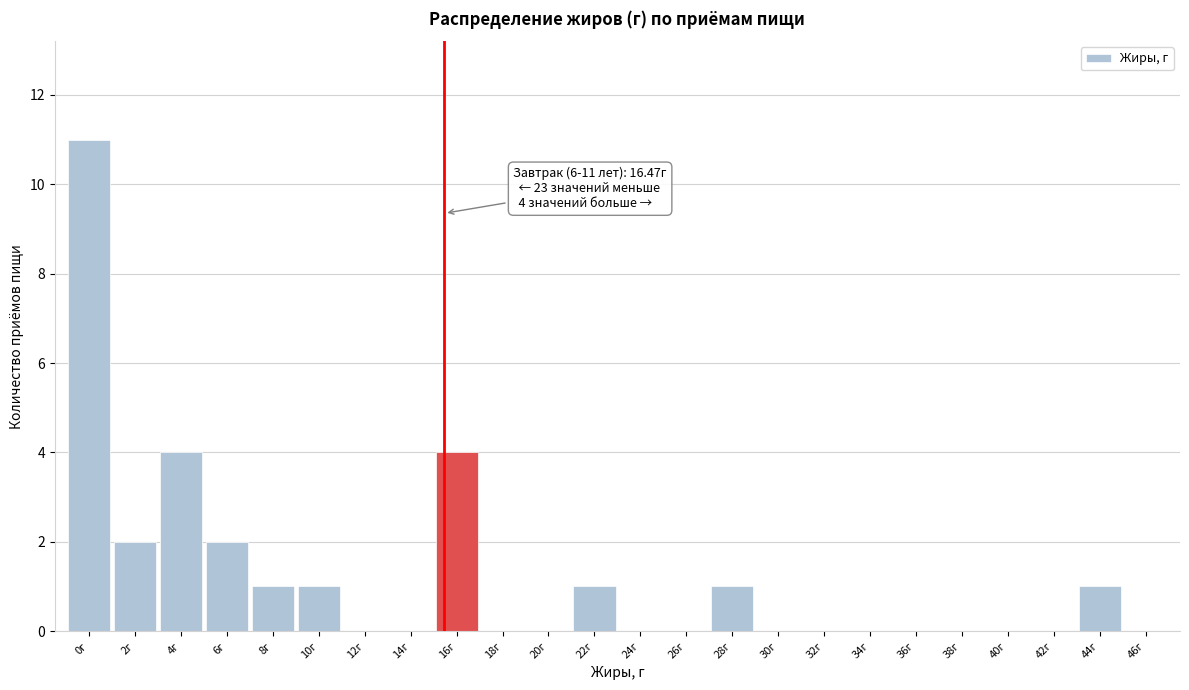

Reading left to right, what are all the values shown in this chart?

0г=11	2г=2	4г=4	6г=2	8г=1	10г=1	12г=0	14г=0	16г=4	18г=0	20г=0	22г=1	24г=0	26г=0	28г=1	30г=0	32г=0	34г=0	36г=0	38г=0	40г=0	42г=0	44г=1	46г=0